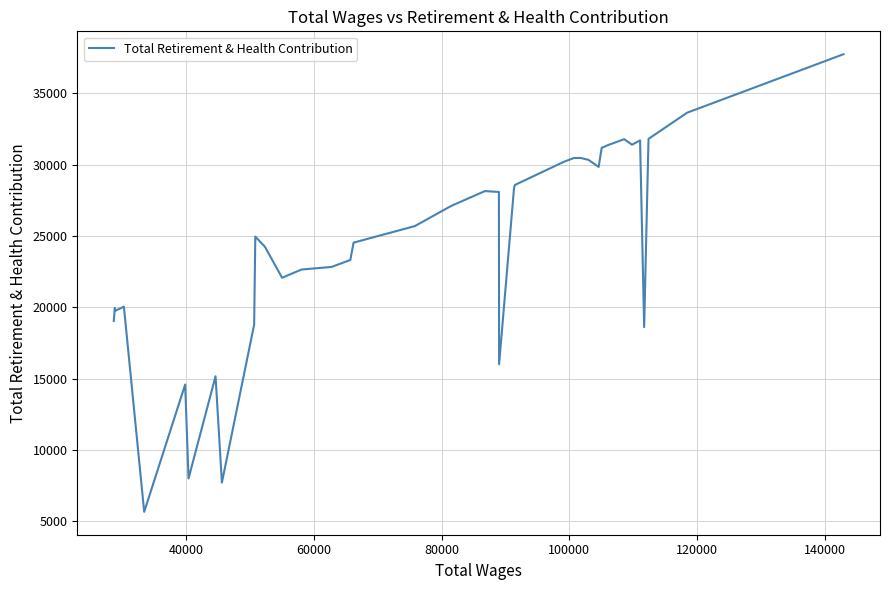

What is the difference between the maximum and minimum values?

32060